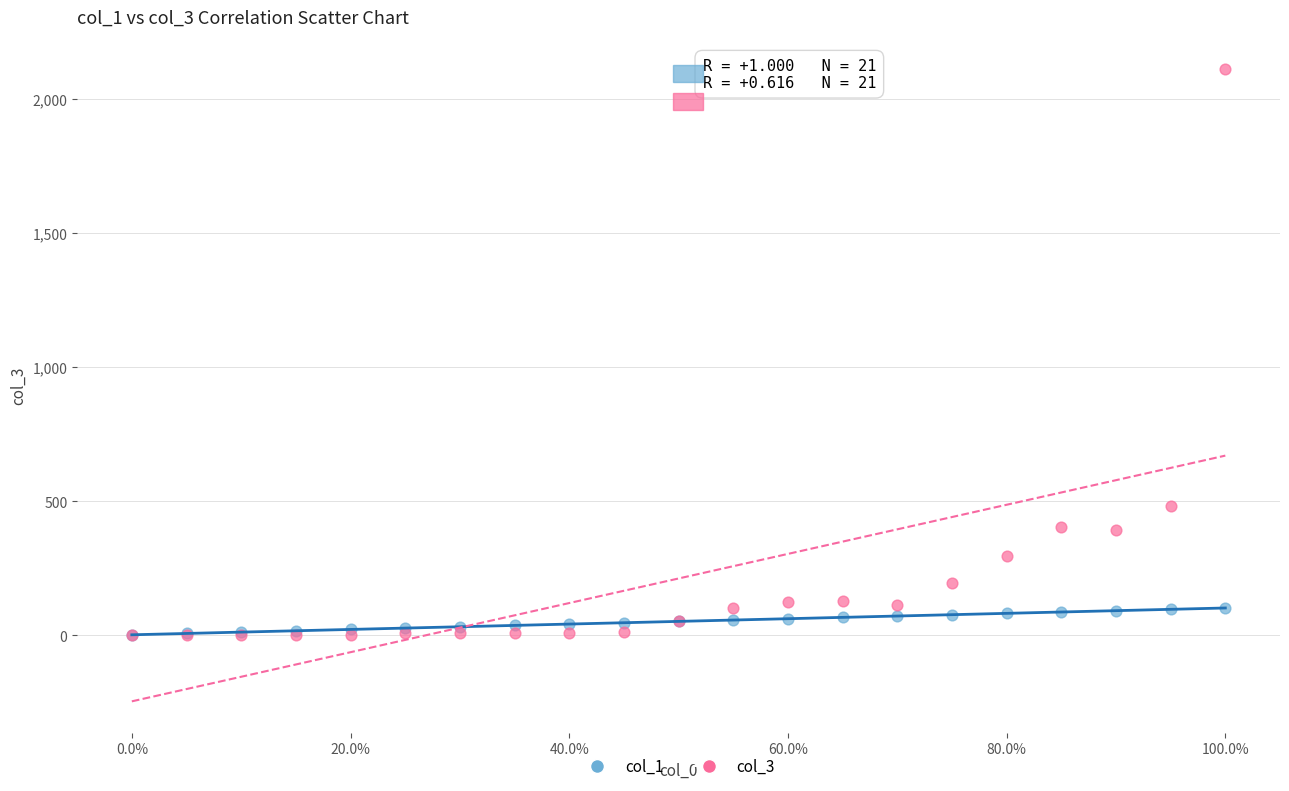

Across all series, what Y value is closest to 1057?

483.0